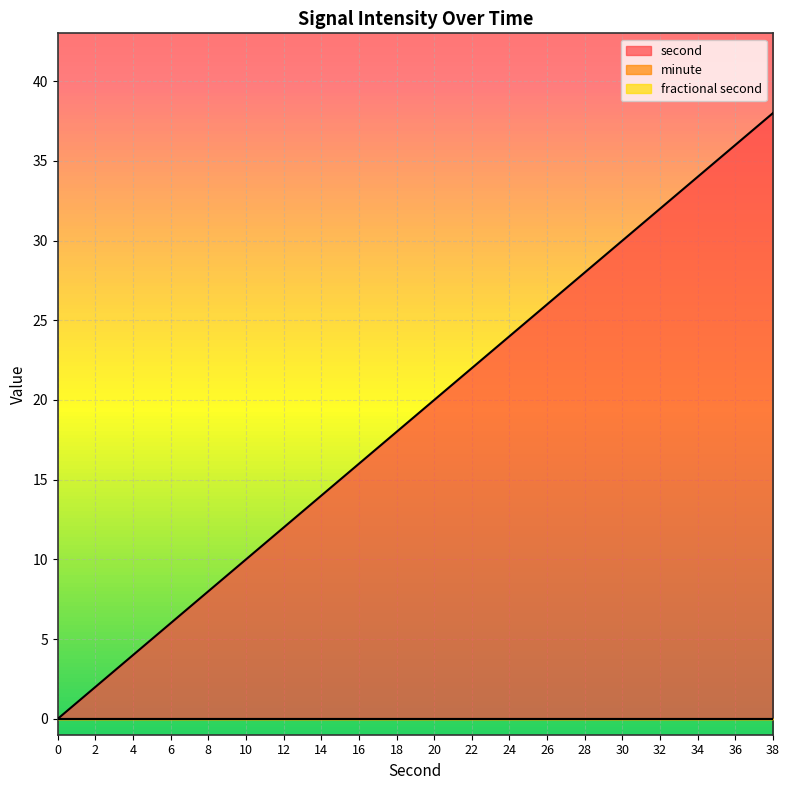

The fractional second series shows 0 at 24. True or false?

True